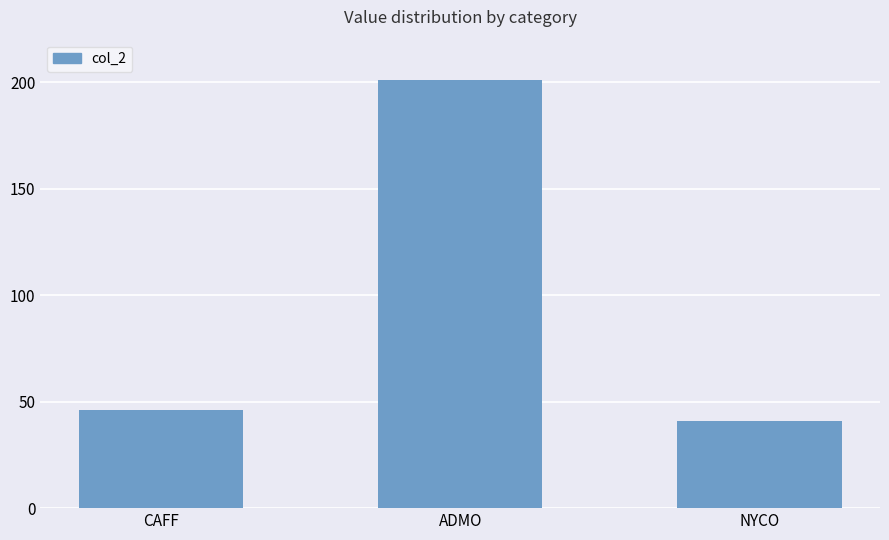

At which category does the chart reach its minimum across all series?

NYCO